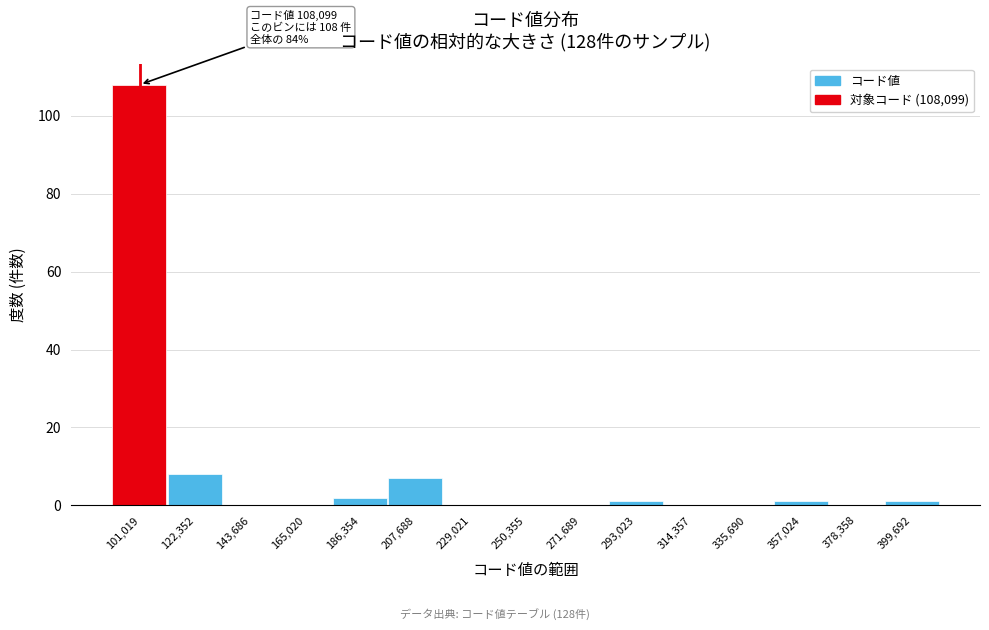

Reading left to right, transcribe all the data shown in this chart.

101,019=108	122,352=8	143,686=0	165,020=0	186,354=2	207,688=7	229,021=0	250,355=0	271,689=0	293,023=1	314,357=0	335,690=0	357,024=1	378,358=0	399,692=1